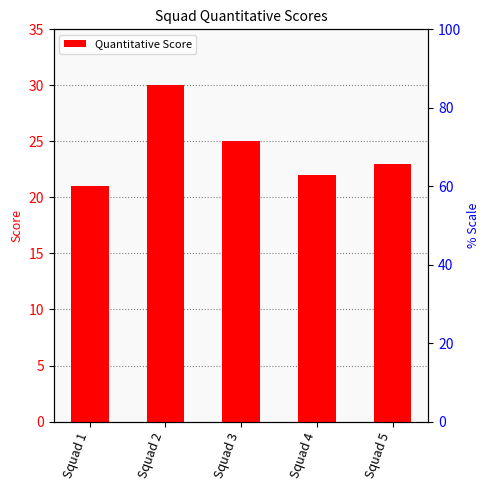

Which label corresponds to the smallest value in the chart?

Squad 1